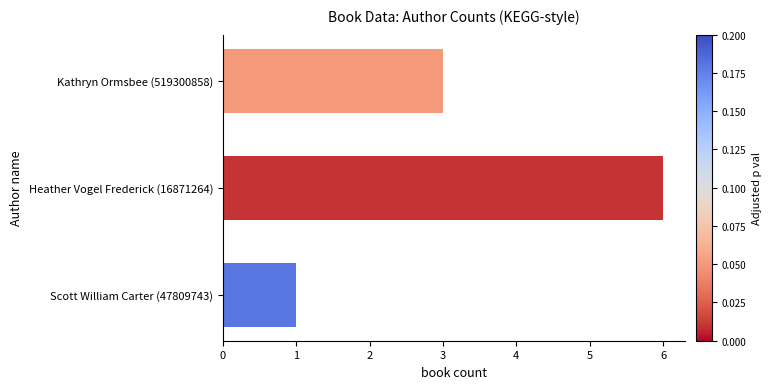

The chart shows a value of 3 at Kathryn Ormsbee (519300858). True or false?

True